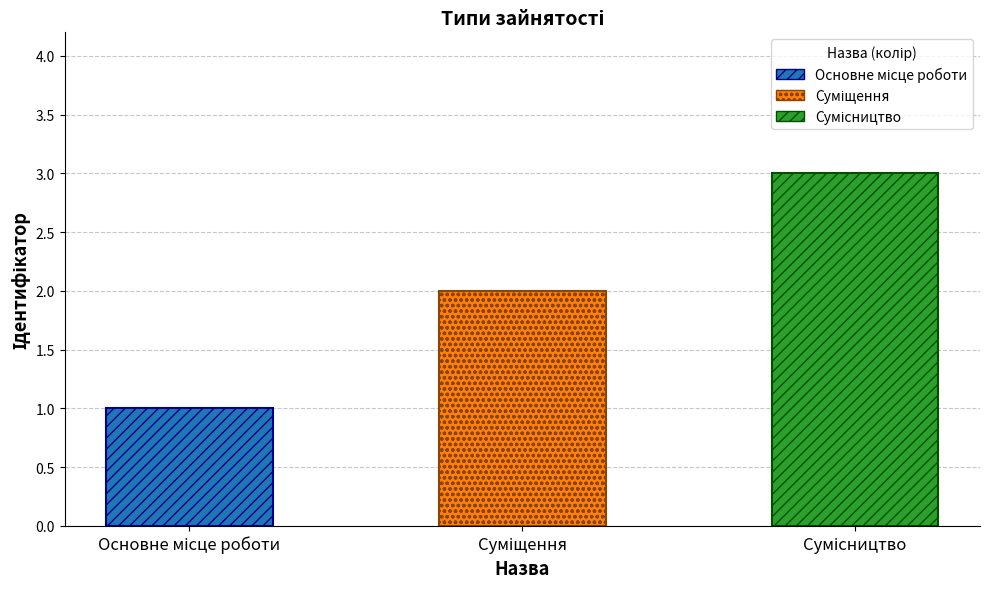

How many categories are shown in the chart?

3